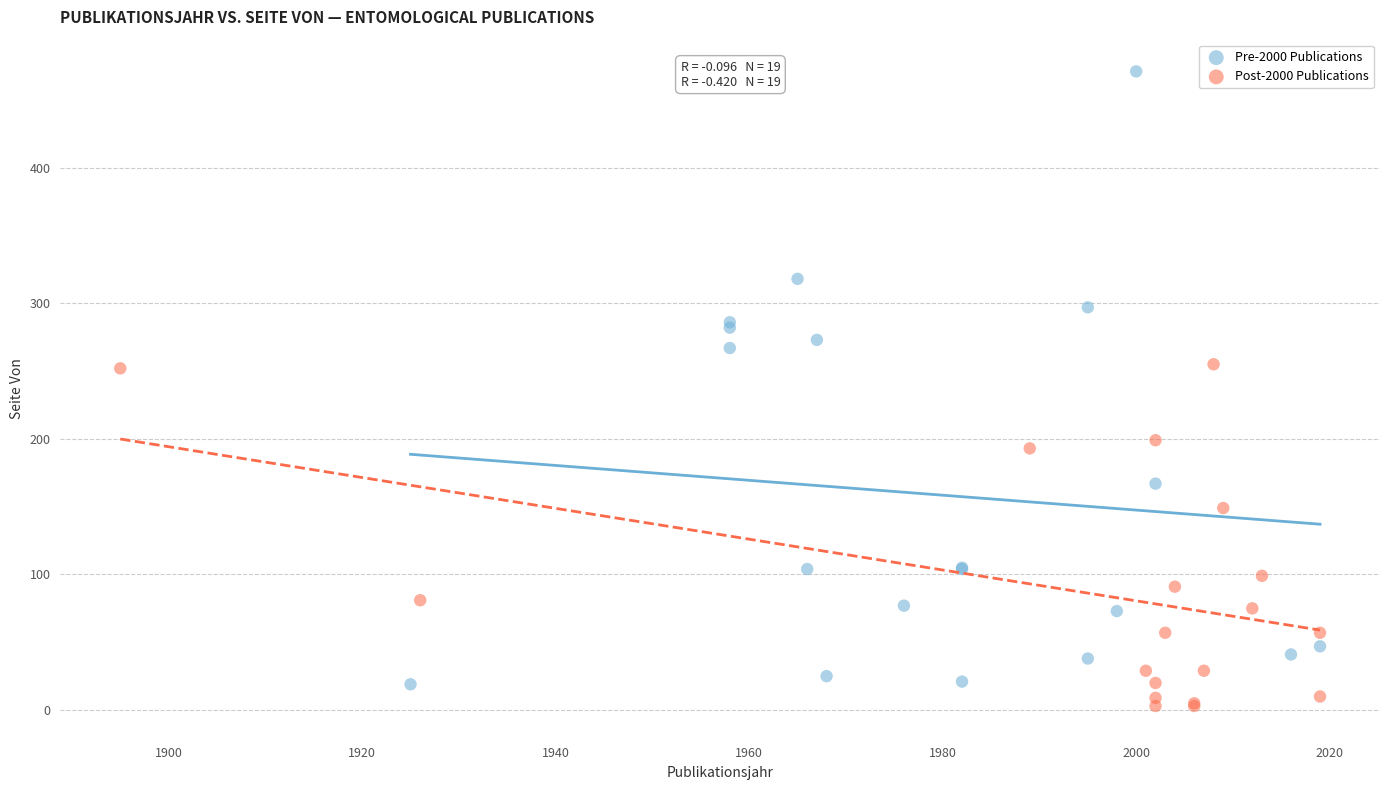

What are all the series names shown in the legend?

Pre-2000 Publications, Post-2000 Publications